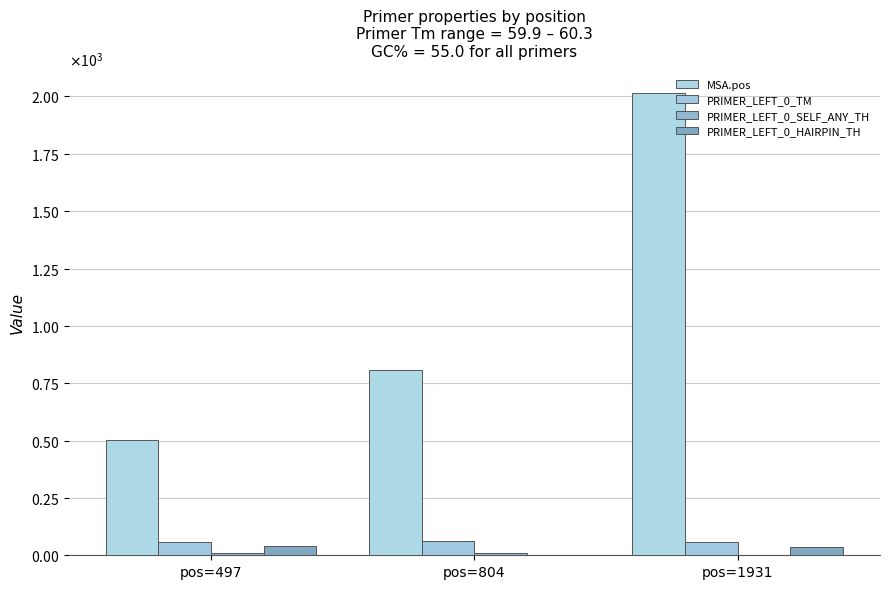

Are the bars grouped side by side (vs. stacked)?

Yes